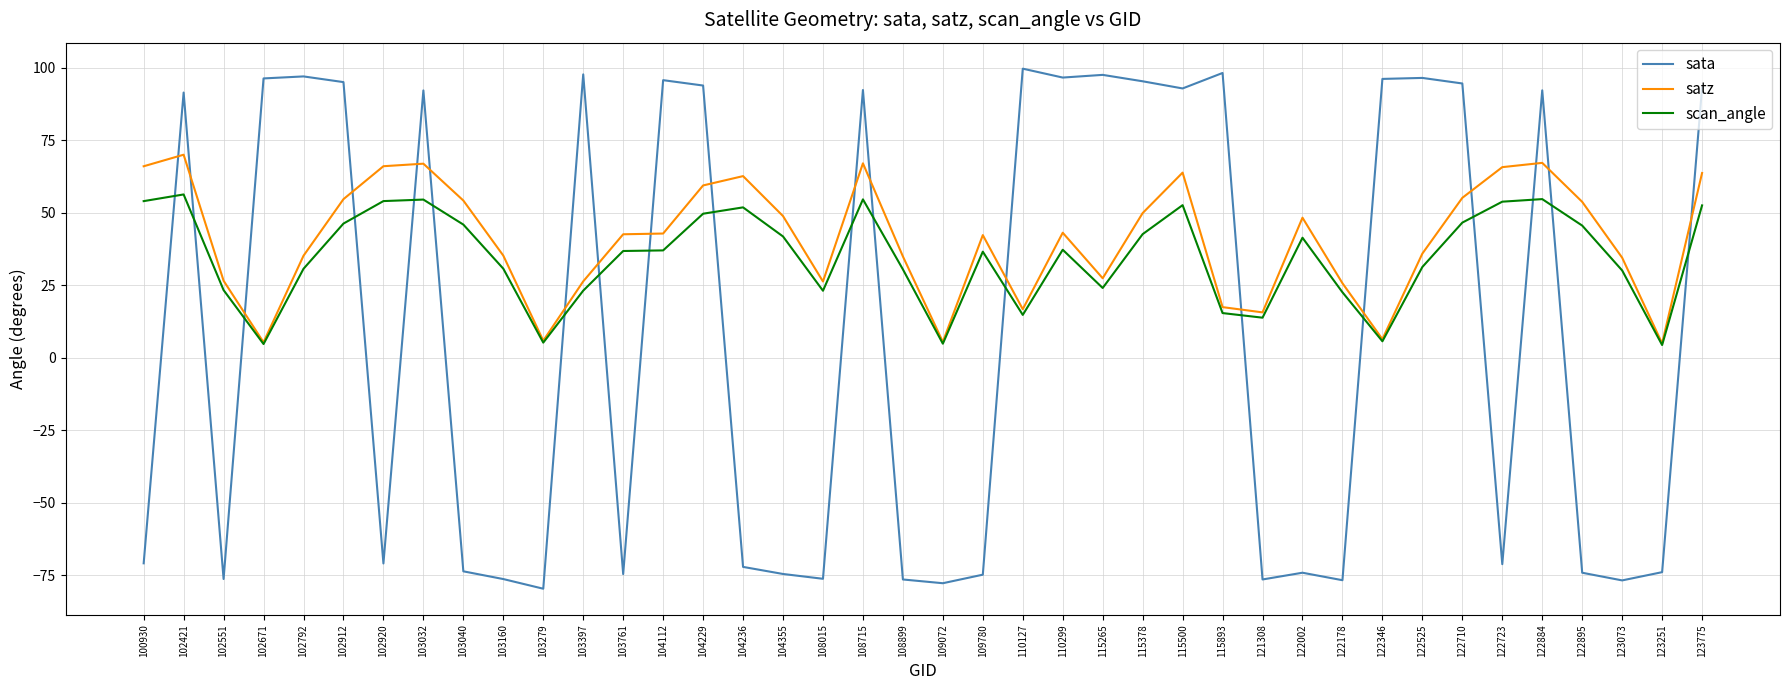

Is it true that sata equals 95.4 at 115378?

True